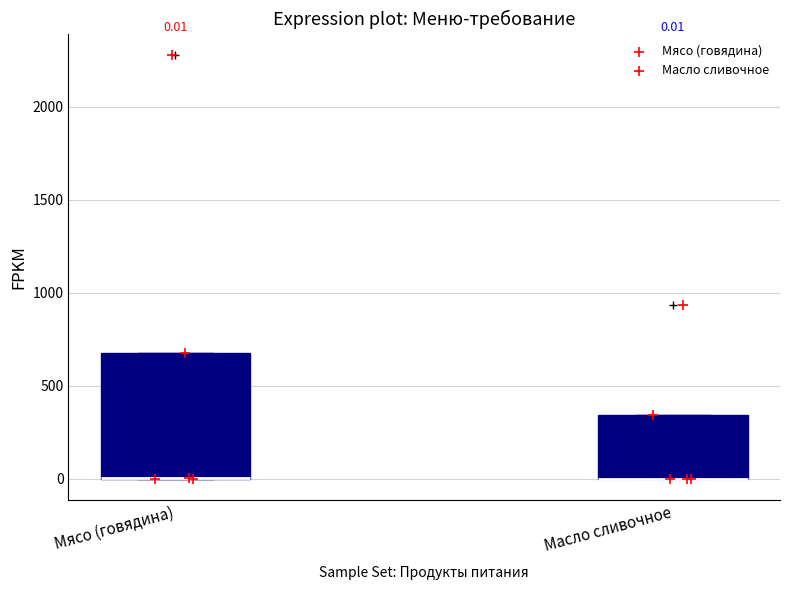

Which box is the tallest, from its lower edge to its upper edge?

Мясо (говядина)